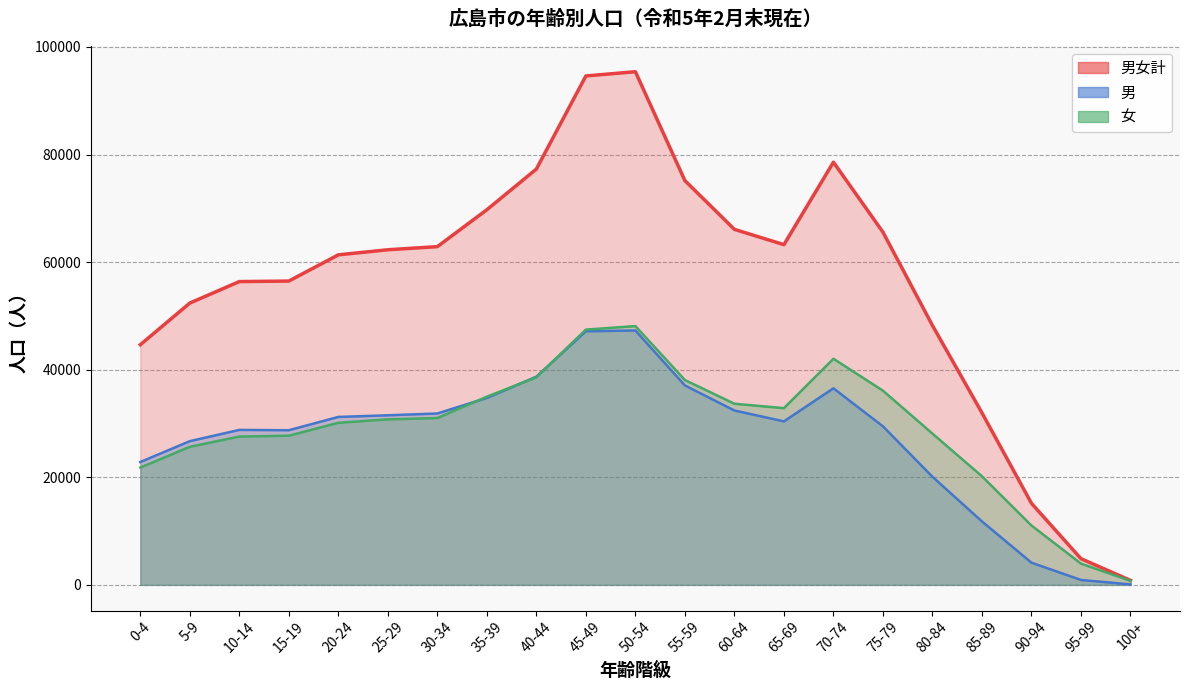

Does the chart display data point markers on the line(s)?

No